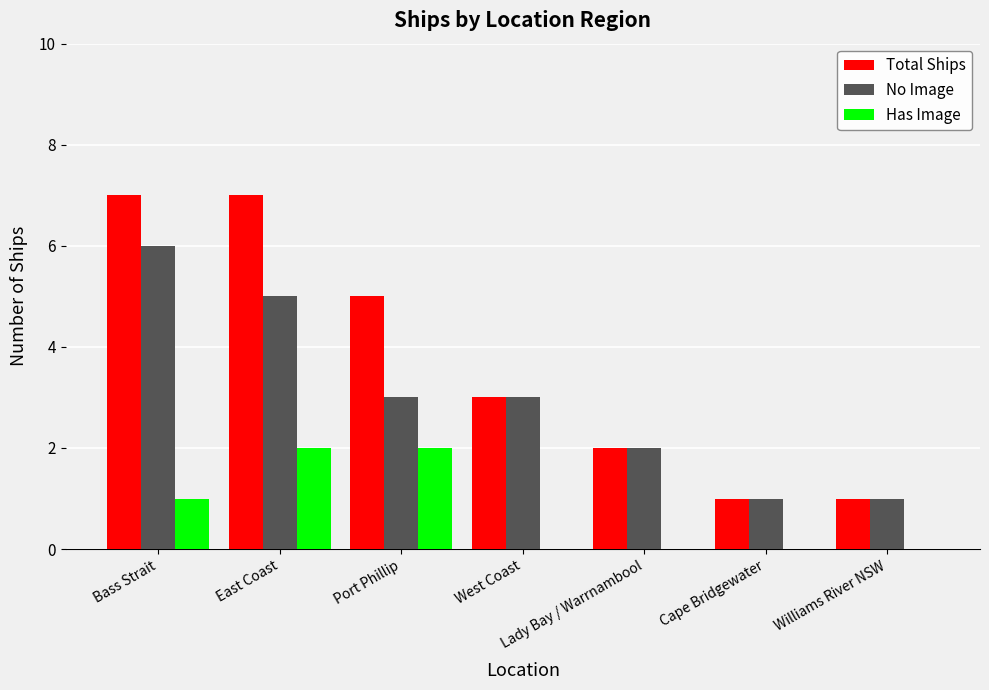

True or false: No Image has a value of 1 at Cape Bridgewater.

True